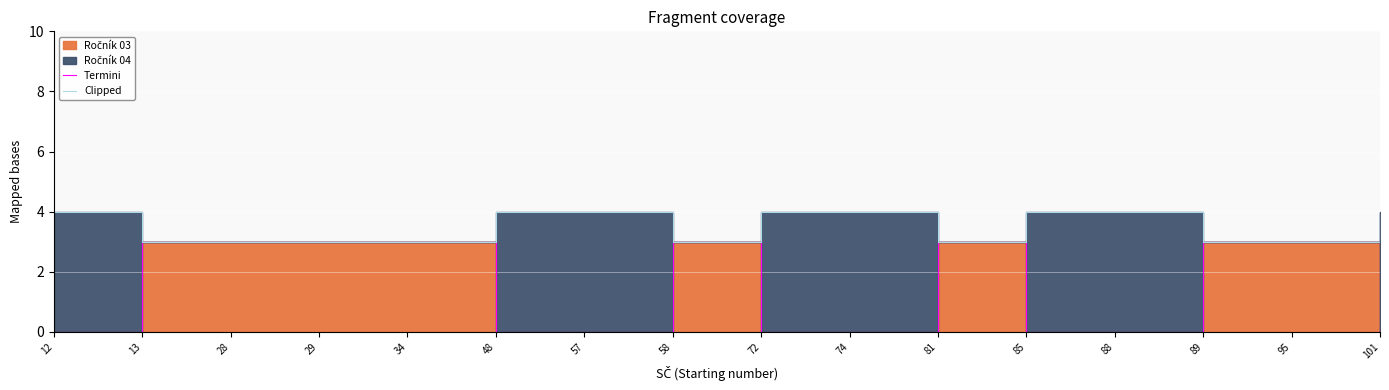

Where is Termini nearest to the value 1?

12